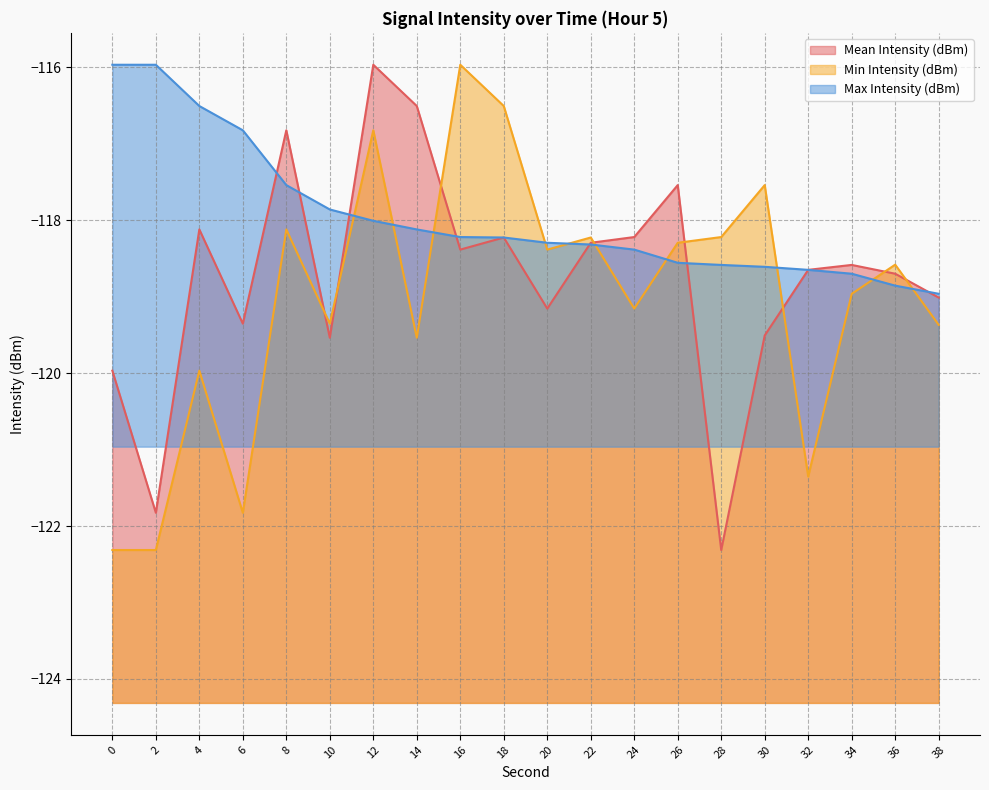

True or false: Max Intensity (dBm) has more than 2 points higher than both neighbors.

False